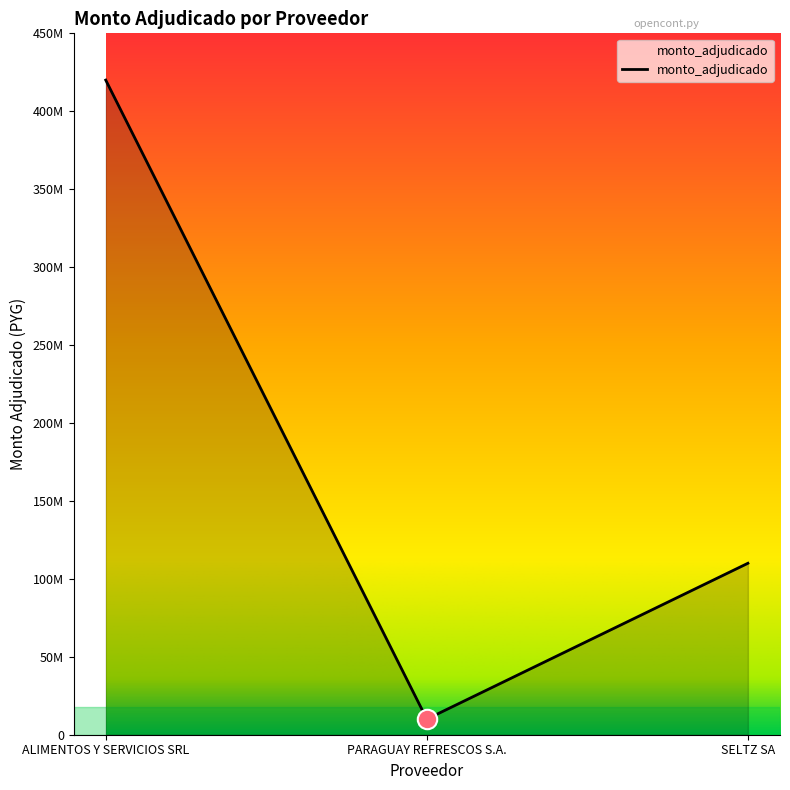

Is this an area chart (filled region under the line)?

Yes